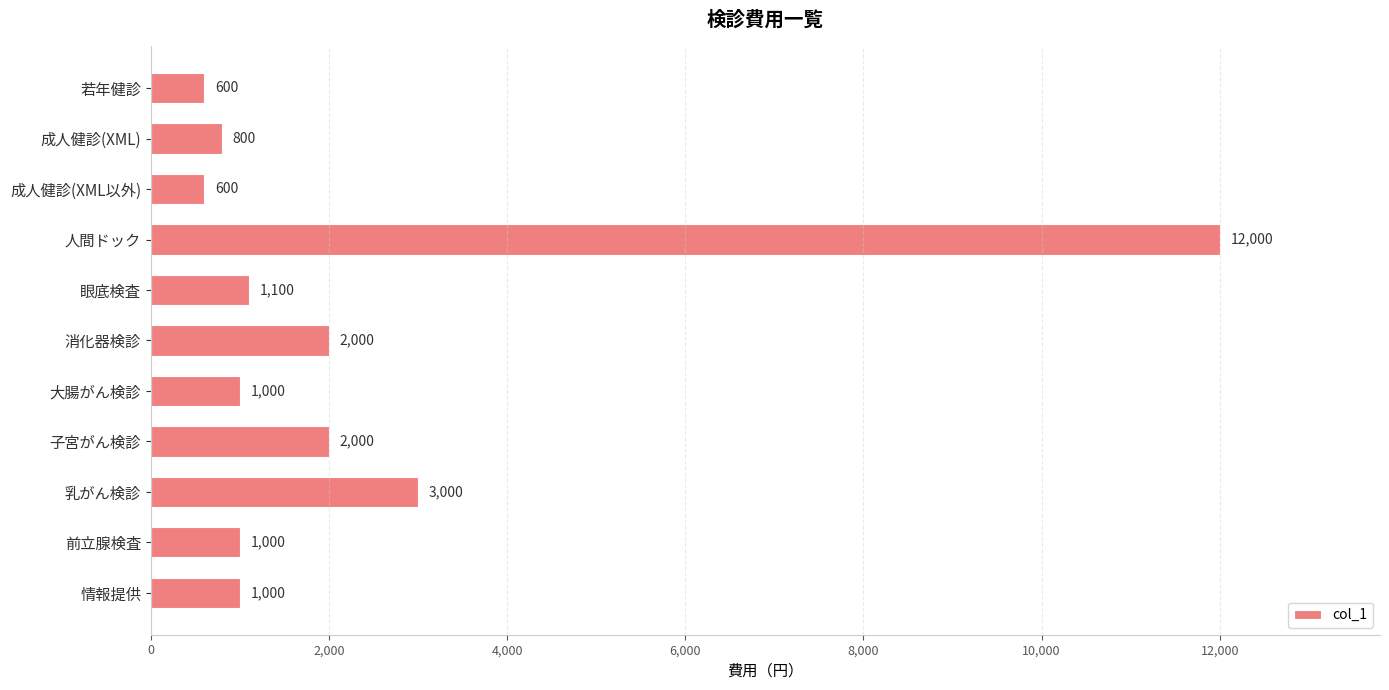

What is the minimum value shown in the chart?

600